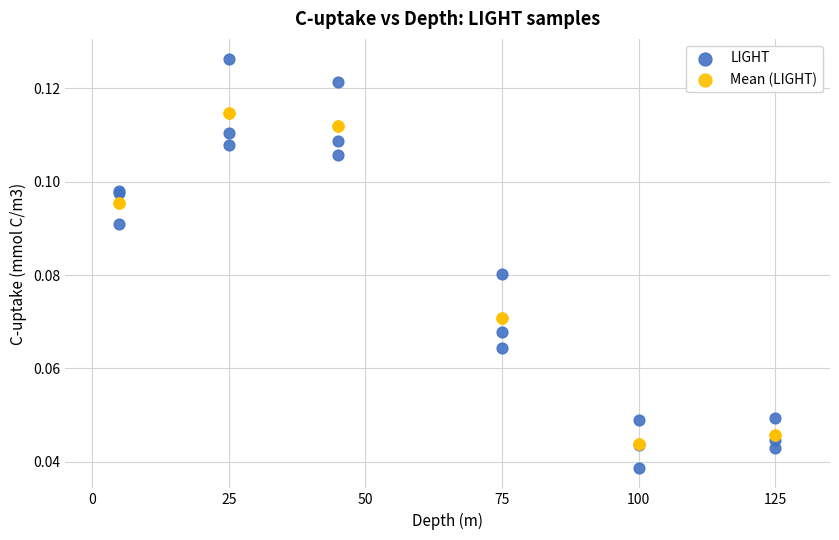

What are all the series names shown in the legend?

LIGHT, Mean (LIGHT)